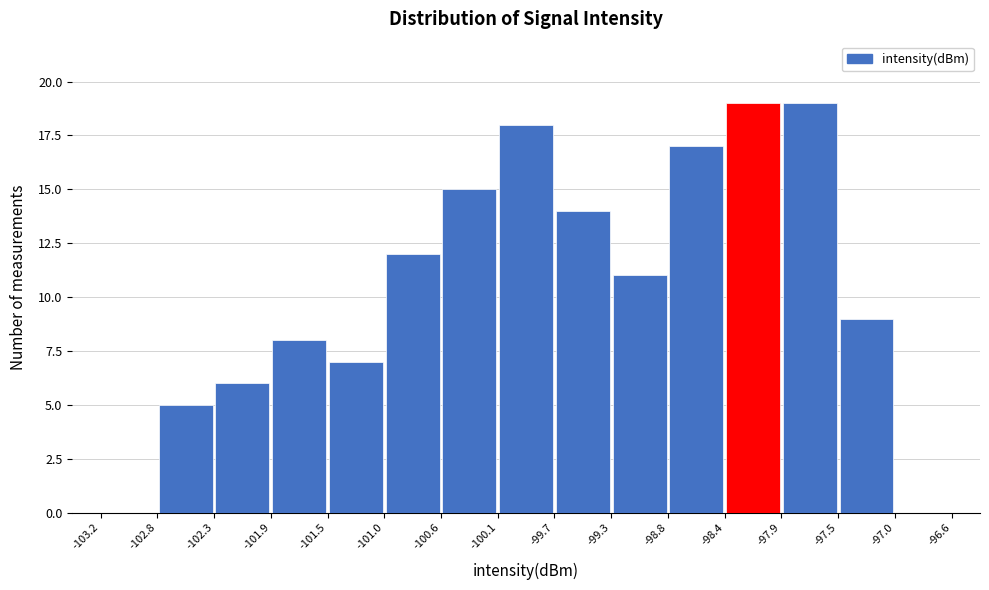

Reading left to right, transcribe this chart: for each bar, give the range it covers on the x-axis and its height. The values are not printed on the chart, so give them approximately, as read against the axis.

-103.2 to -102.8: 0
-102.8 to -102.3: 5
-102.3 to -101.9: 6
-101.9 to -101.5: 8
-101.5 to -101.0: 7
-101.0 to -100.6: 12
-100.6 to -100.1: 15
-100.1 to -99.7: 18
-99.7 to -99.3: 14
-99.3 to -98.8: 11
-98.8 to -98.4: 17
-98.4 to -97.9: 19
-97.9 to -97.5: 19
-97.5 to -97.0: 9
-97.0 to -96.6: 0